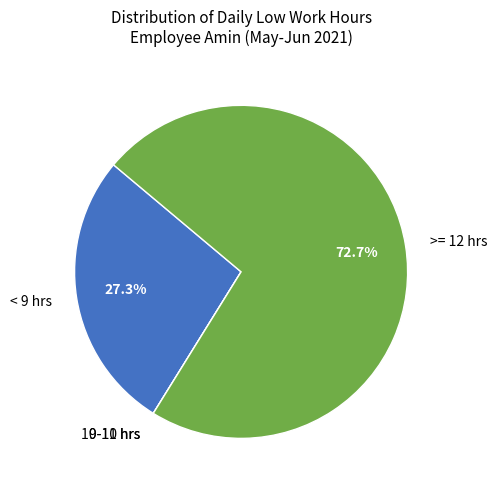

Is the sum of >= 12 hrs and < 9 hrs greater than half?

Yes